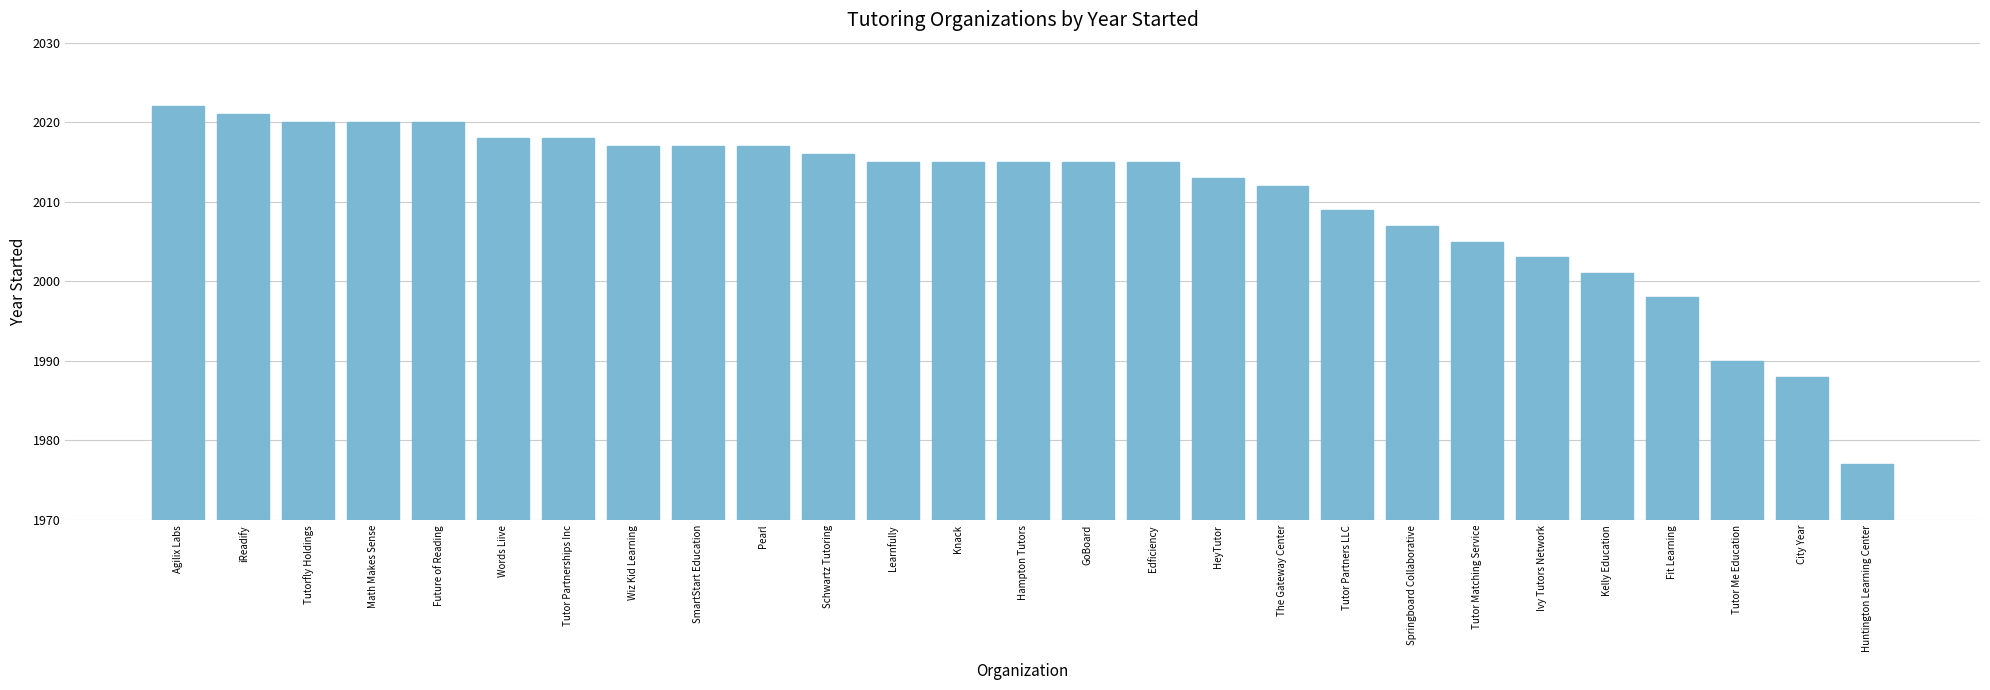

The chart shows a value of 680 at Wiz Kid Learning. True or false?

False